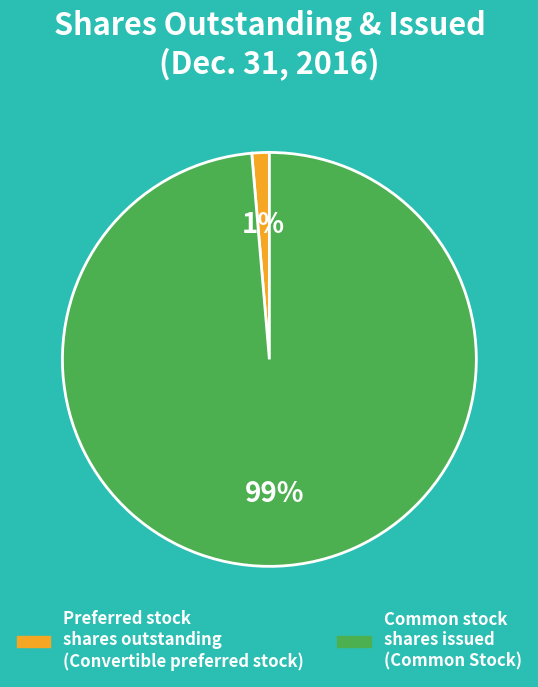

Is there any slice that represents more than half of the pie?

Yes